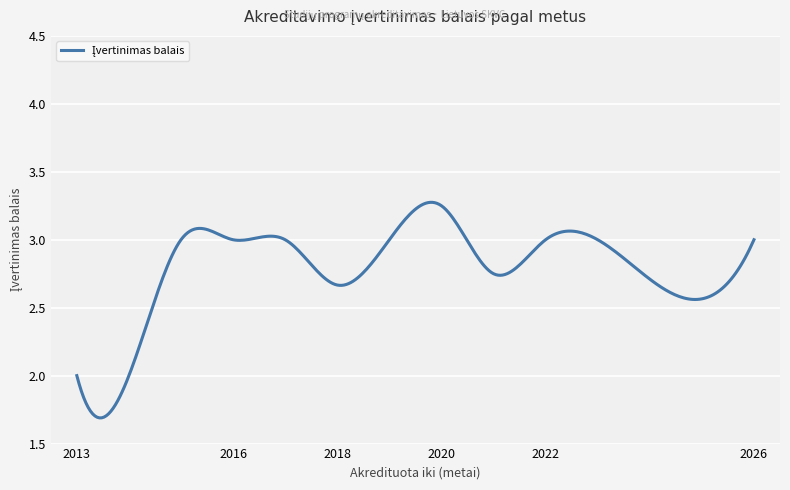

What is the value of the 20th point from the left?

3